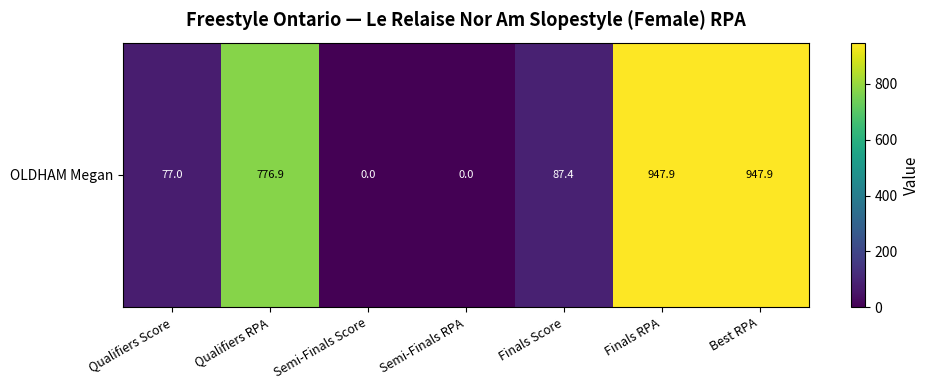

Rank the categories by value from lowest to highest.

Semi-Finals Score, Semi-Finals RPA, Qualifiers Score, Finals Score, Qualifiers RPA, Finals RPA, Best RPA